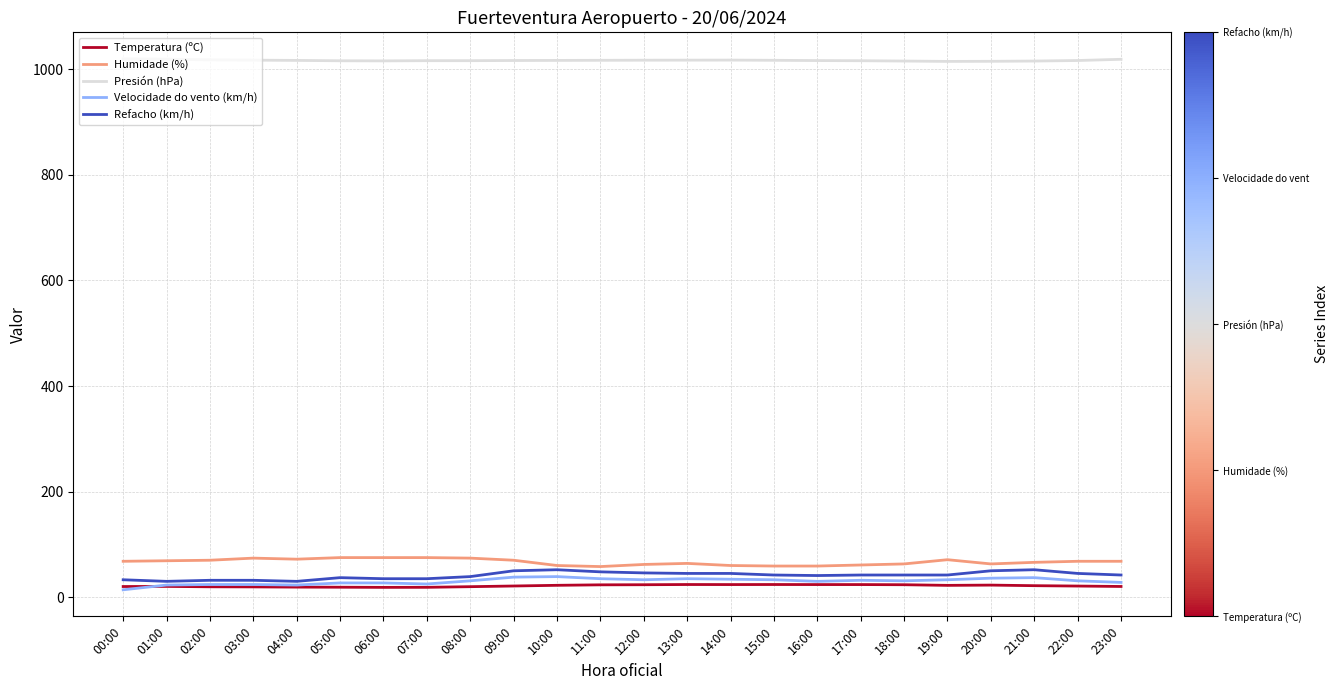

What is the highest value of the Velocidade do vento (km/h) series?

39.0